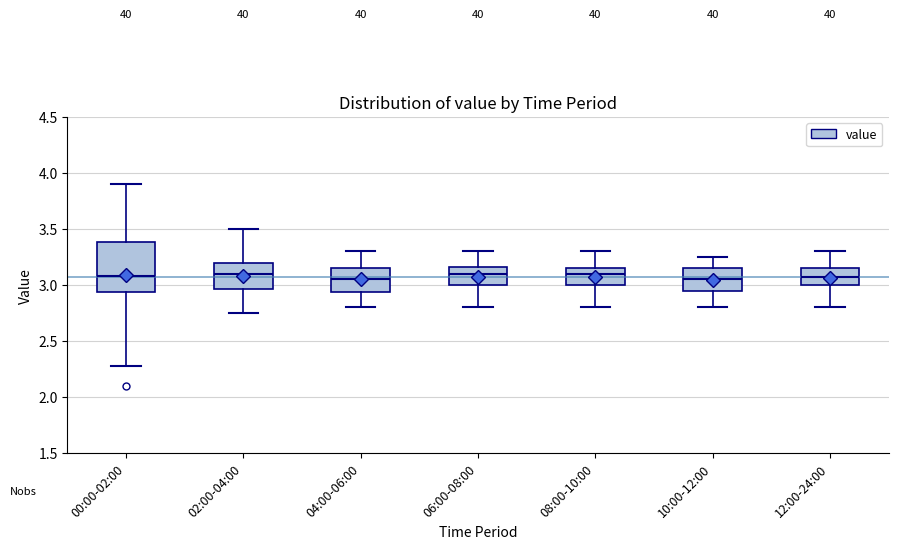

Reading left to right, transcribe this box plot: for each box, give where its median line is, the range the box spans, and where its two whiskers end, as read against the y-axis. The values are not printed on the chart, so give them approximately, as read against the axis.

00:00-02:00: median 3.10, box 2.95 to 3.40, whiskers 2.30 to 3.90
02:00-04:00: median 3.10, box 2.95 to 3.20, whiskers 2.75 to 3.50
04:00-06:00: median 3.05, box 2.95 to 3.15, whiskers 2.80 to 3.30
06:00-08:00: median 3.10, box 3.00 to 3.15, whiskers 2.80 to 3.30
08:00-10:00: median 3.10, box 3.00 to 3.15, whiskers 2.80 to 3.30
10:00-12:00: median 3.05, box 2.95 to 3.15, whiskers 2.80 to 3.25
12:00-24:00: median 3.10, box 3.00 to 3.15, whiskers 2.80 to 3.30